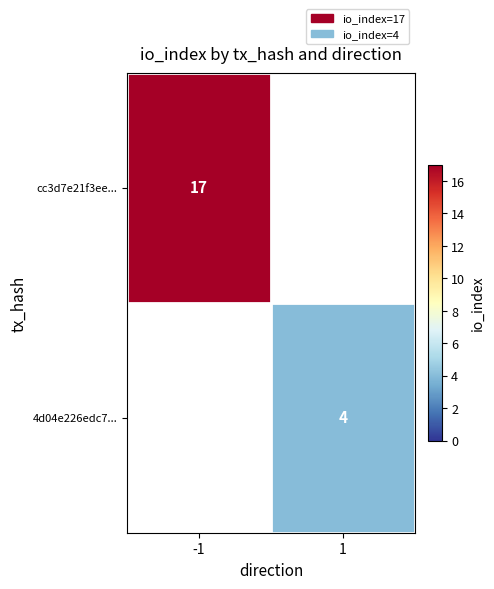

True or false: cc3d7e21f3ee... has a value of 17 at -1.

True